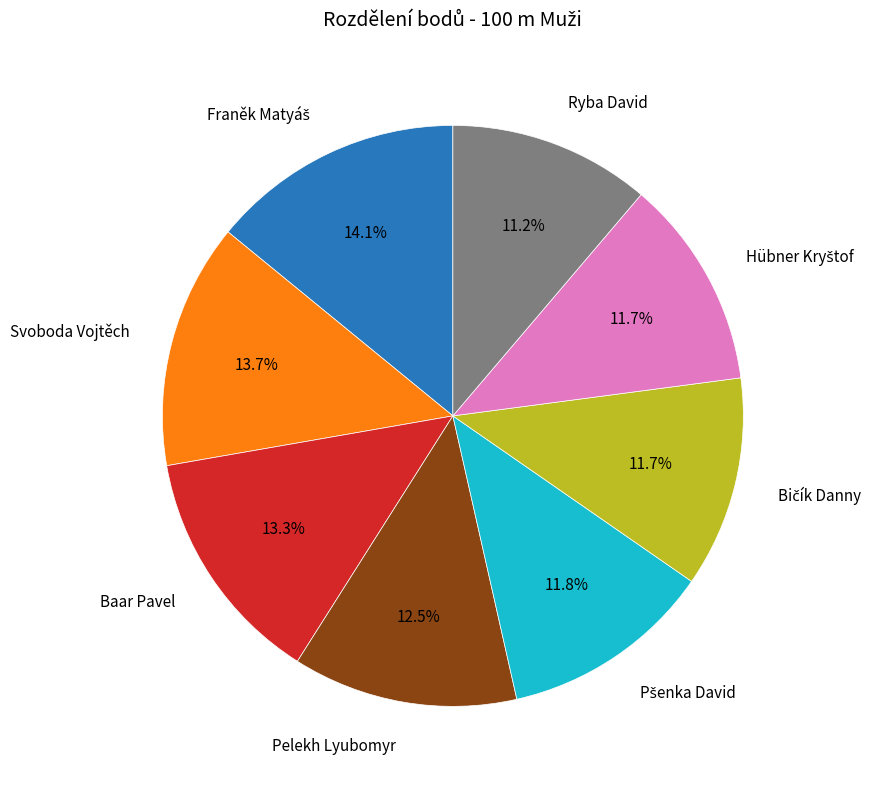

Does any single category account for the majority?

No